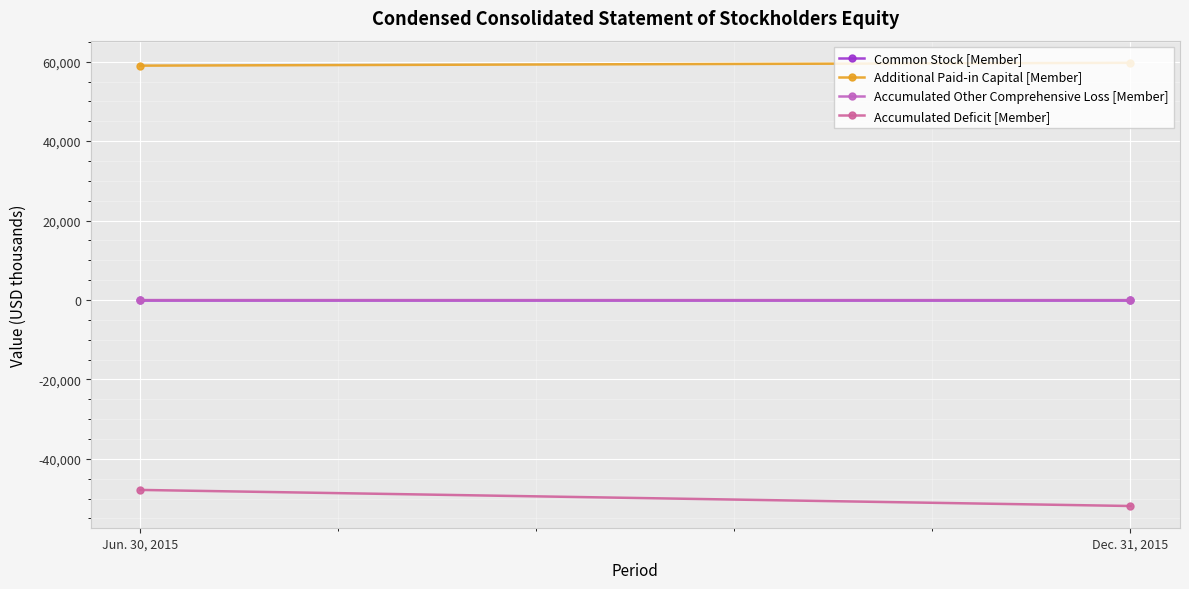

Reading left to right, list all the values displayed in this chart.

Common Stock [Member]: Jun. 30, 2015=77	Dec. 31, 2015=77
Additional Paid-in Capital [Member]: Jun. 30, 2015=59006	Dec. 31, 2015=59712
Accumulated Other Comprehensive Loss [Member]: Jun. 30, 2015=-25	Dec. 31, 2015=-33
Accumulated Deficit [Member]: Jun. 30, 2015=-47827	Dec. 31, 2015=-51878